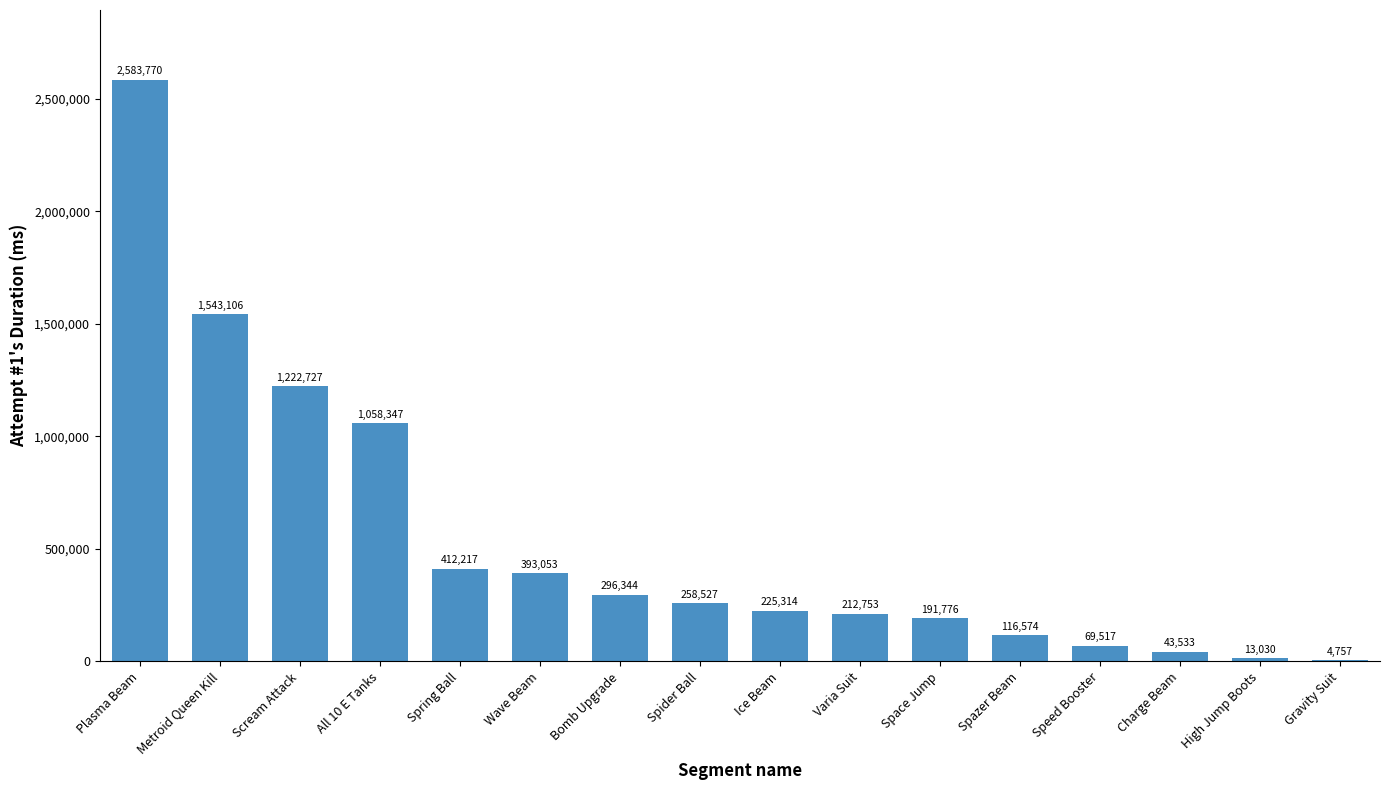

Which category has the highest value across all series?

Plasma Beam